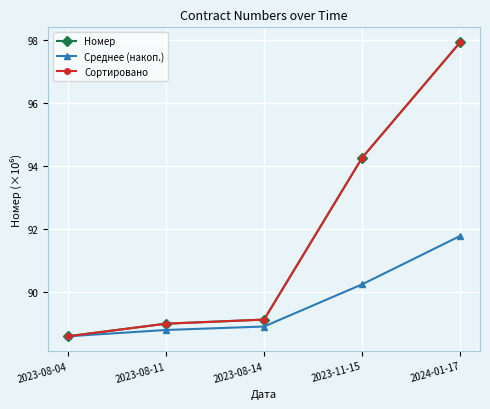

What is the spread (max minus min) of values at 2023-11-15?

4.0